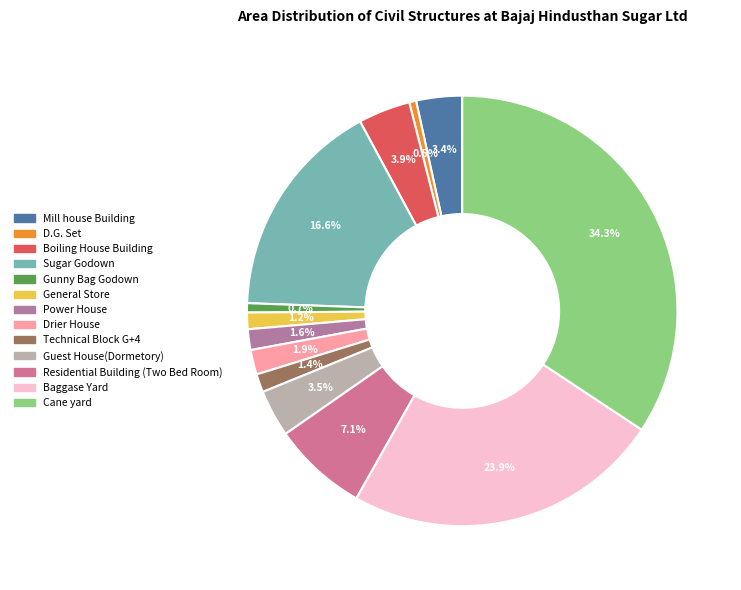

How many segments does this pie chart have?

13